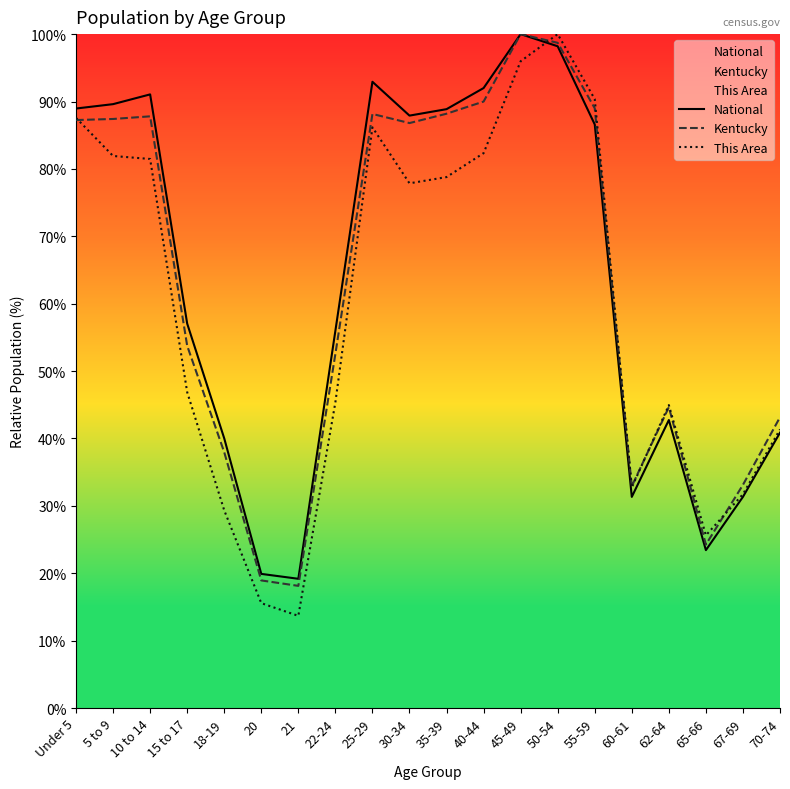

Which has a higher value, 18-19 or 70-74?

70-74